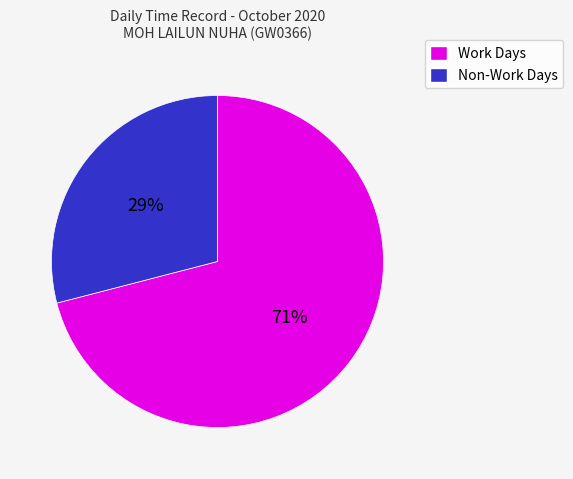

Is there a majority slice in this chart?

Yes